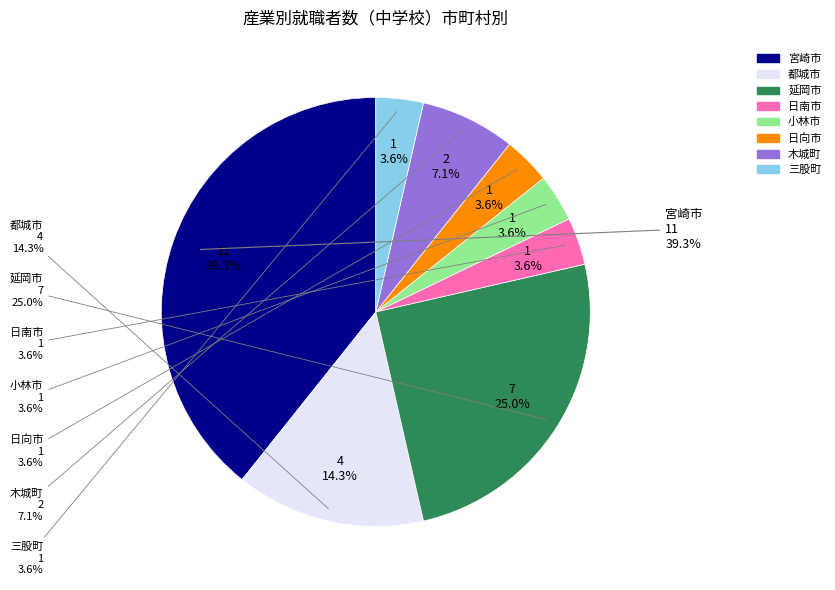

Does 都城市 represent more than half of the total?

No